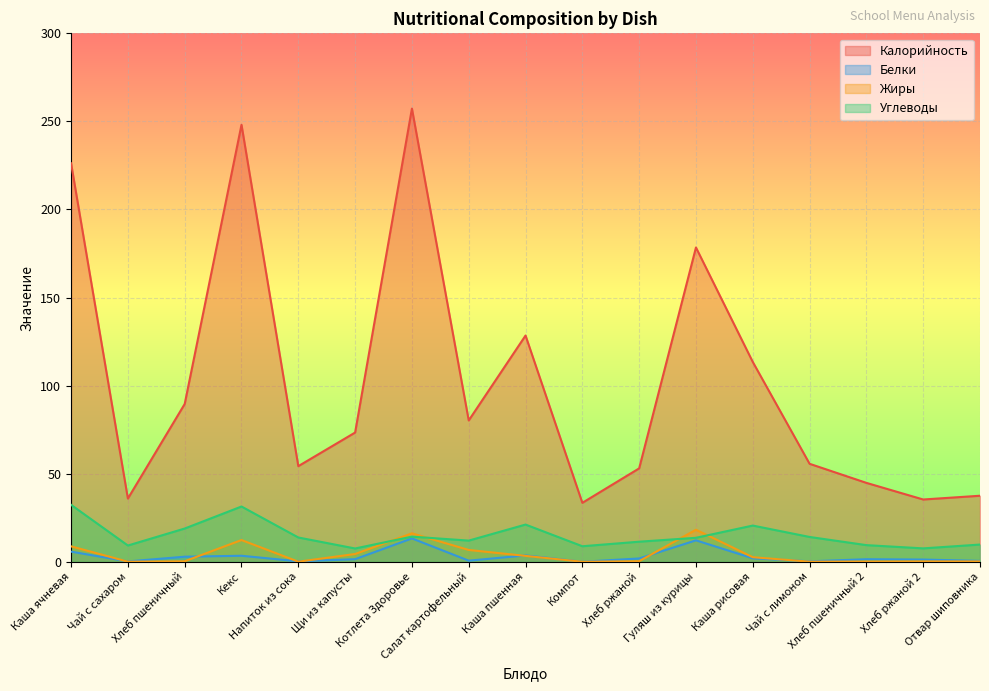

How many distinct data groups are displayed?

4